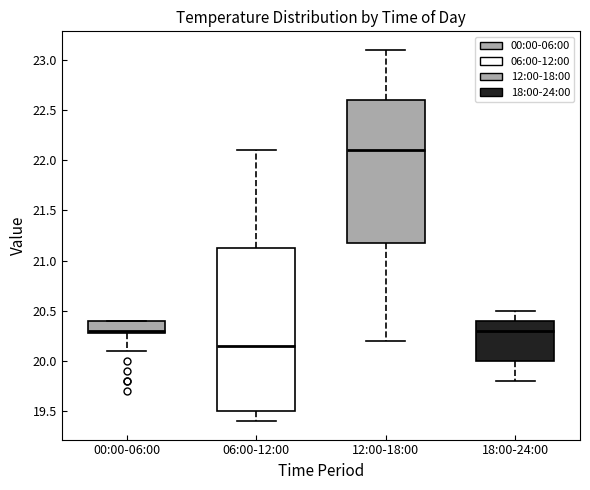

Where is the upper edge of the box for 00:00-06:00 on the y-axis? The values are not printed on the chart, so give them approximately, as read against the axis.

20.40